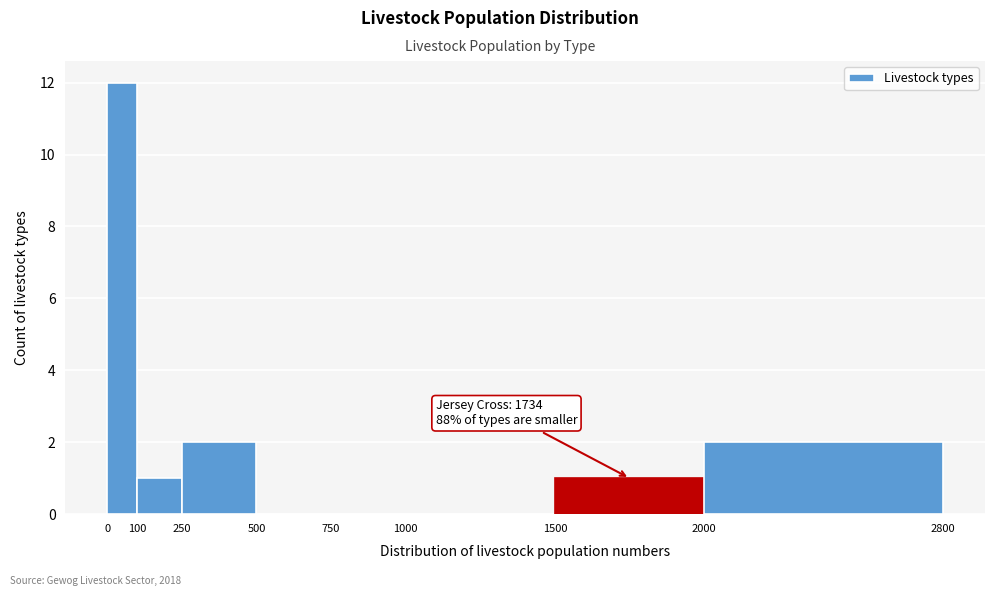

Which range on the x-axis has the tallest bar?

0 to 100